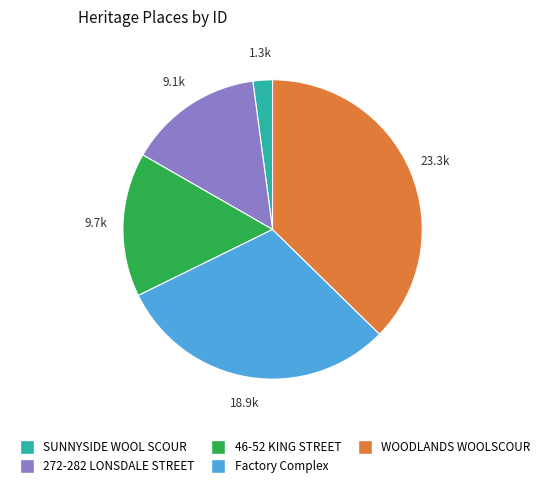

Does any single category account for the majority?

No